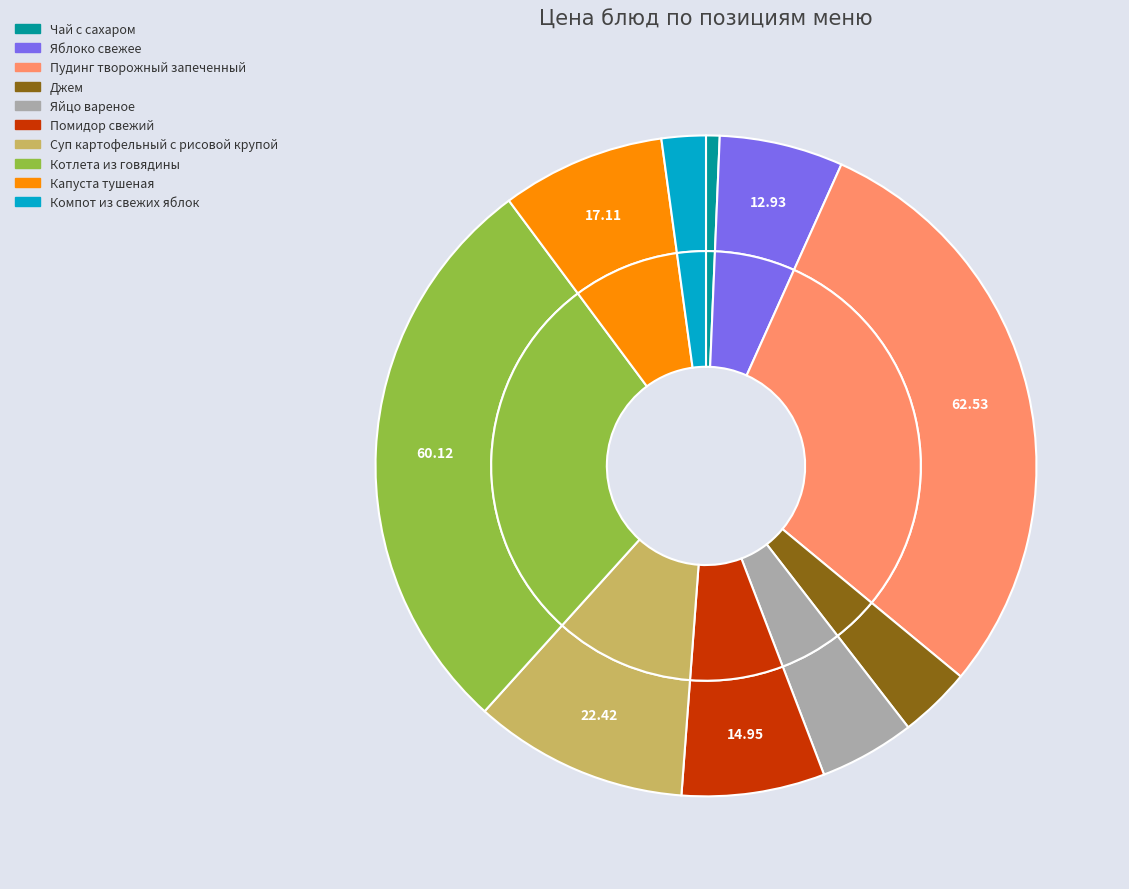

Does any single category account for the majority?

No